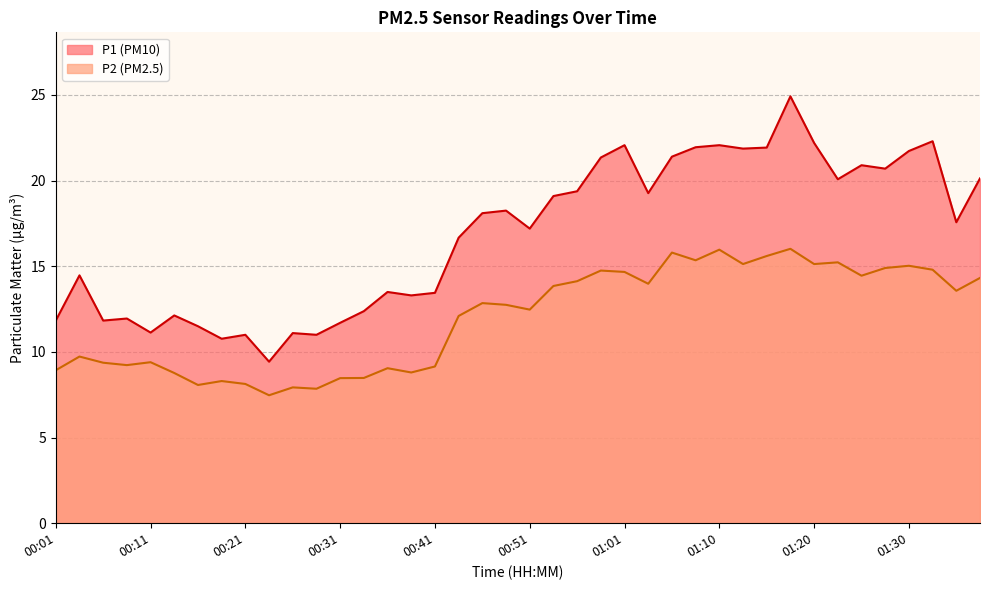

What value does the P2 series have at 00:21?

8.1